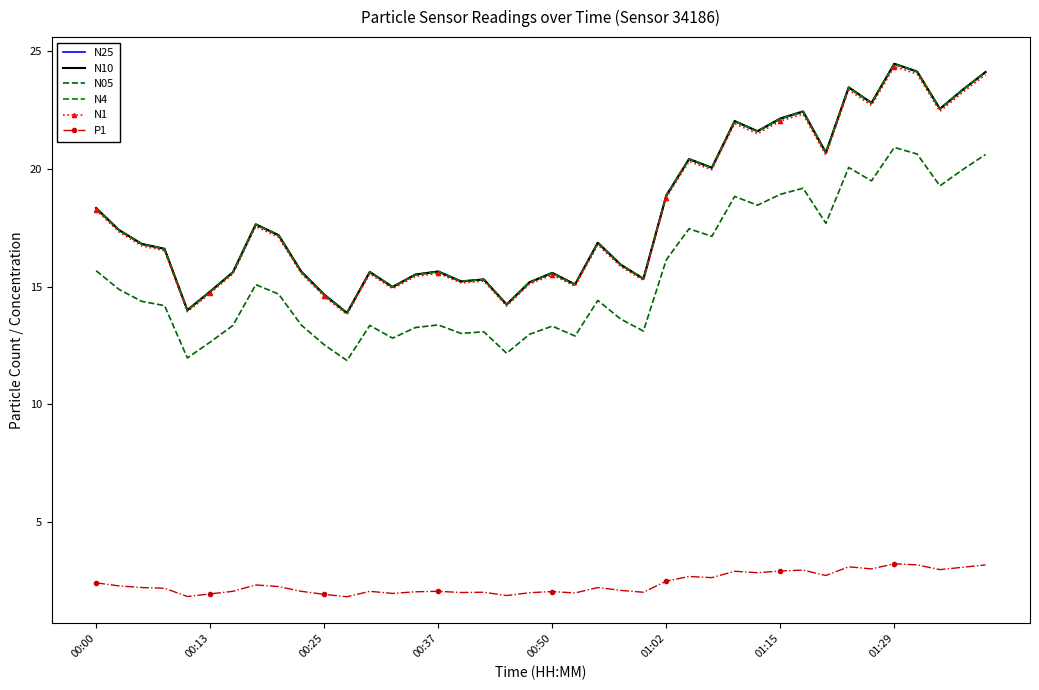

Reading left to right, what are all the values shown in this chart?

N25: 18.3	17.4	16.8	16.6	14.0	14.8	15.6	17.6	17.2	15.6	14.7	13.9	15.6	15.0	15.5	15.6	15.2	15.3	14.2	15.2	15.6	15.1	16.9	15.9	15.3	18.9	20.4	20.0	22.0	21.6	22.1	22.4	20.7	23.4	22.8	24.4	24.1	22.5	23.3	24.1
N10: 18.3	17.4	16.8	16.6	14.0	14.8	15.6	17.6	17.2	15.6	14.7	13.9	15.6	15.0	15.5	15.6	15.2	15.3	14.2	15.2	15.6	15.1	16.9	15.9	15.3	18.9	20.4	20.0	22.0	21.6	22.1	22.4	20.7	23.4	22.8	24.4	24.1	22.5	23.4	24.1
N05: 15.7	14.9	14.4	14.2	12.0	12.6	13.3	15.1	14.7	13.4	12.5	11.9	13.3	12.8	13.3	13.4	13.0	13.1	12.2	13.0	13.3	12.9	14.4	13.6	13.1	16.1	17.4	17.1	18.8	18.4	18.9	19.2	17.7	20.1	19.5	20.9	20.6	19.3	20.0	20.6
N4: 18.3	17.4	16.8	16.6	14.0	14.8	15.6	17.6	17.2	15.6	14.7	13.9	15.6	15.0	15.5	15.6	15.2	15.3	14.2	15.2	15.6	15.1	16.9	15.9	15.3	18.9	20.4	20.0	22.0	21.6	22.1	22.4	20.7	23.4	22.8	24.4	24.1	22.5	23.4	24.1
N1: 18.2	17.3	16.7	16.5	13.9	14.7	15.5	17.6	17.1	15.6	14.6	13.8	15.5	14.9	15.4	15.6	15.2	15.2	14.2	15.1	15.5	15.0	16.8	15.8	15.3	18.8	20.3	19.9	21.9	21.5	22.0	22.3	20.6	23.3	22.7	24.3	24.0	22.4	23.2	24.0
P1: 2.4	2.3	2.2	2.2	1.9	2.0	2.1	2.3	2.3	2.1	1.9	1.8	2.1	2.0	2.0	2.1	2.0	2.0	1.9	2.0	2.1	2.0	2.2	2.1	2.0	2.5	2.7	2.6	2.9	2.9	2.9	3.0	2.7	3.1	3.0	3.2	3.2	3.0	3.1	3.2